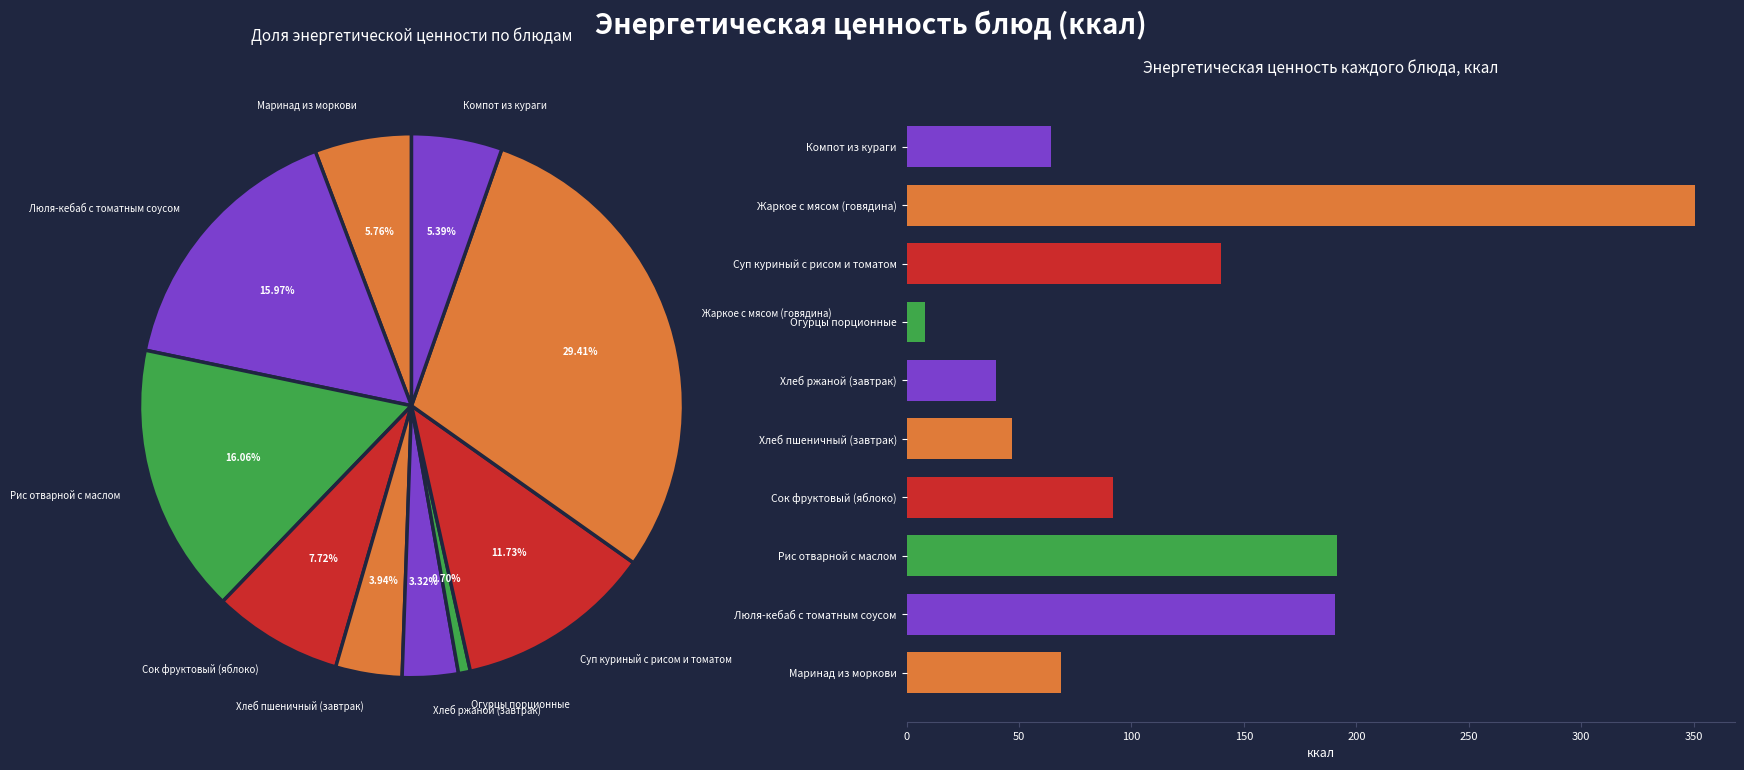

Is there a majority slice in this chart?

No